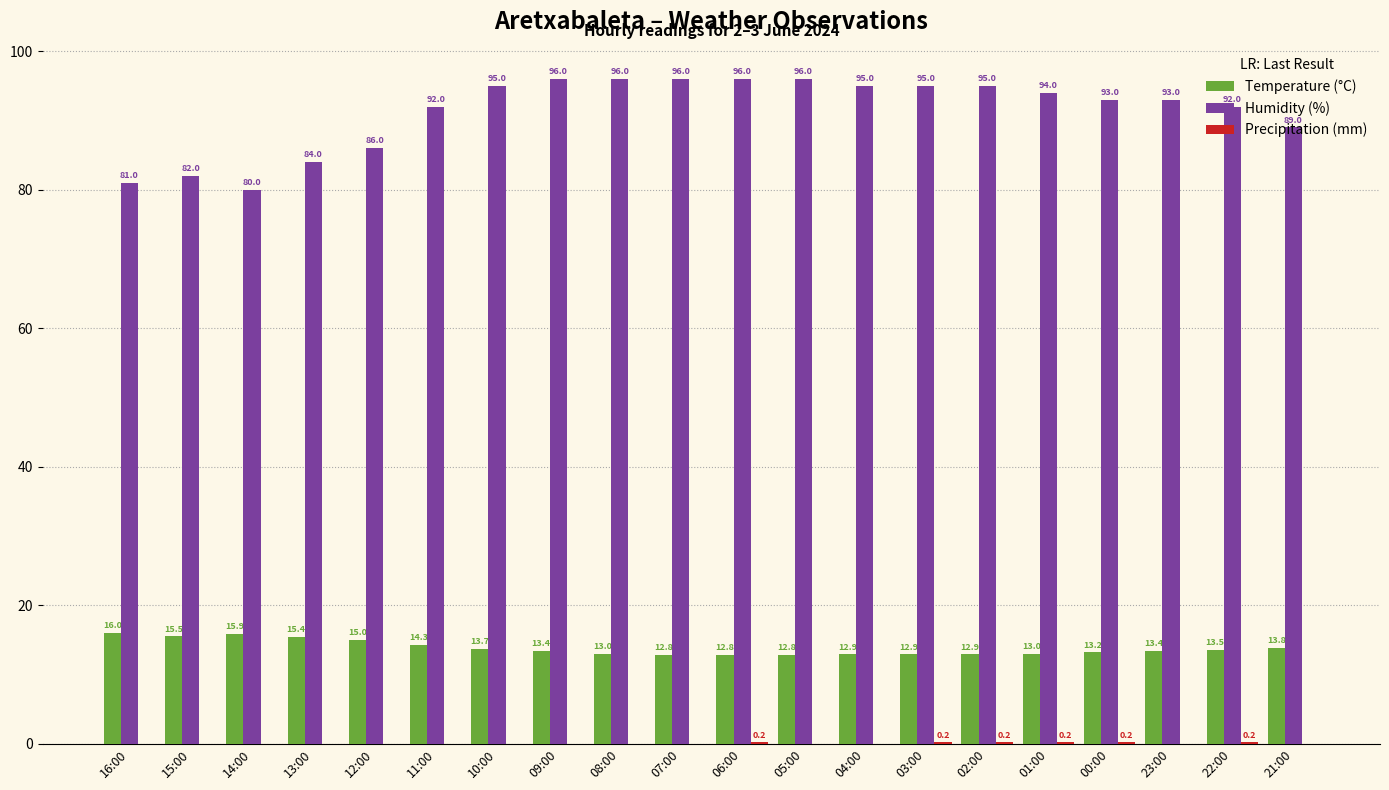

How many data points does each series have?

20